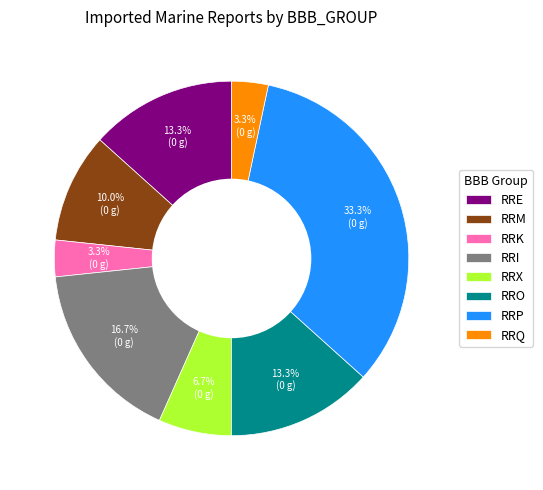

How many segments does this pie chart have?

8